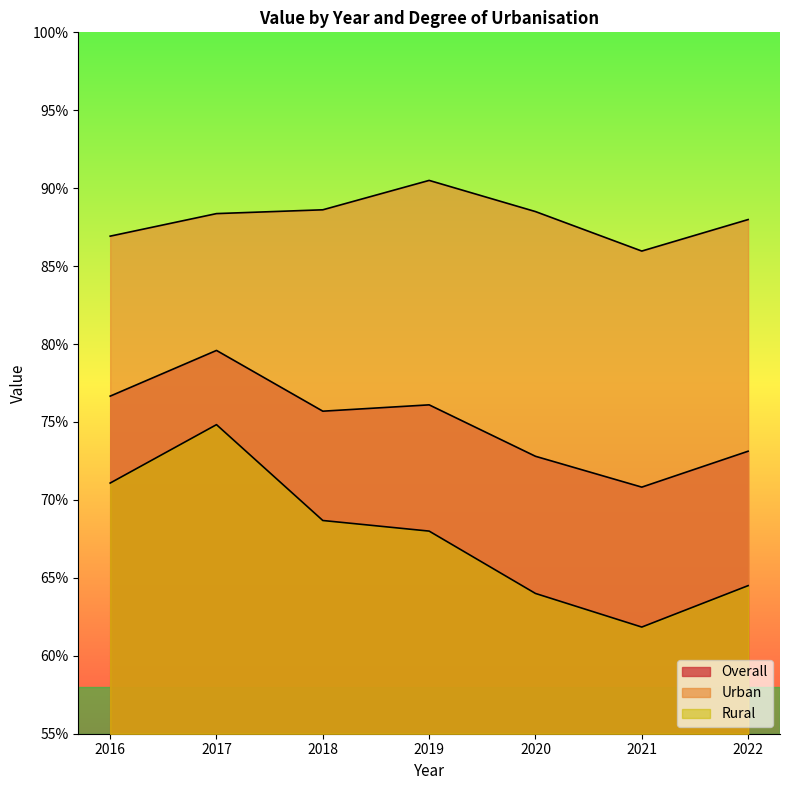

What is the average value of the Overall series?

75.0